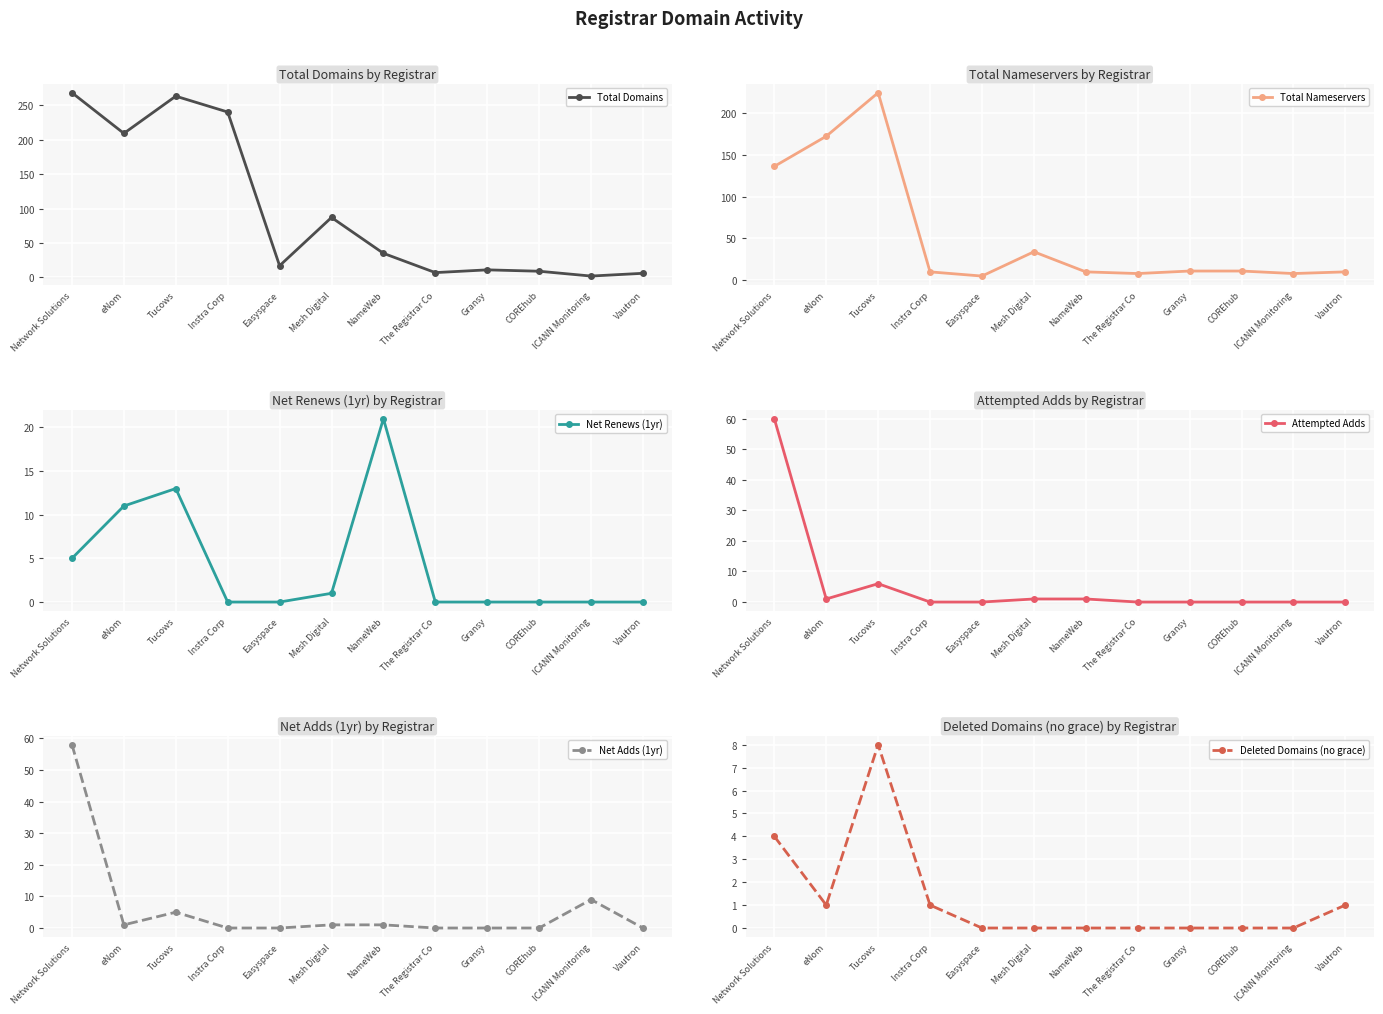

At which category does Net Adds (1yr) reach its first local peak?

Tucows